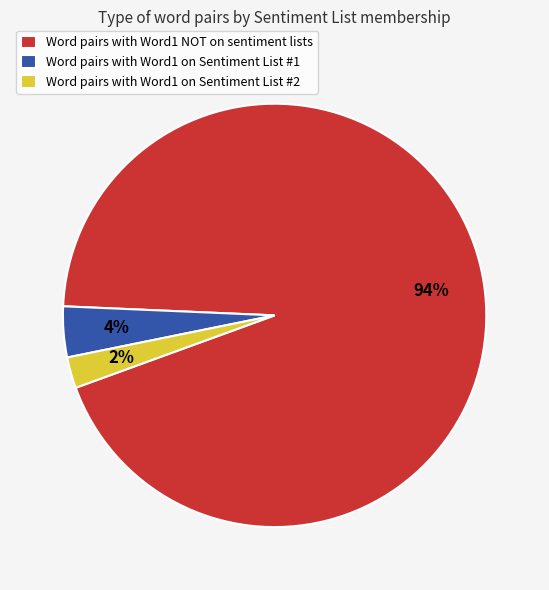

Which has a higher value, Word pairs with Word1 on Sentiment List #1 or Word pairs with Word1 NOT on sentiment lists?

Word pairs with Word1 NOT on sentiment lists